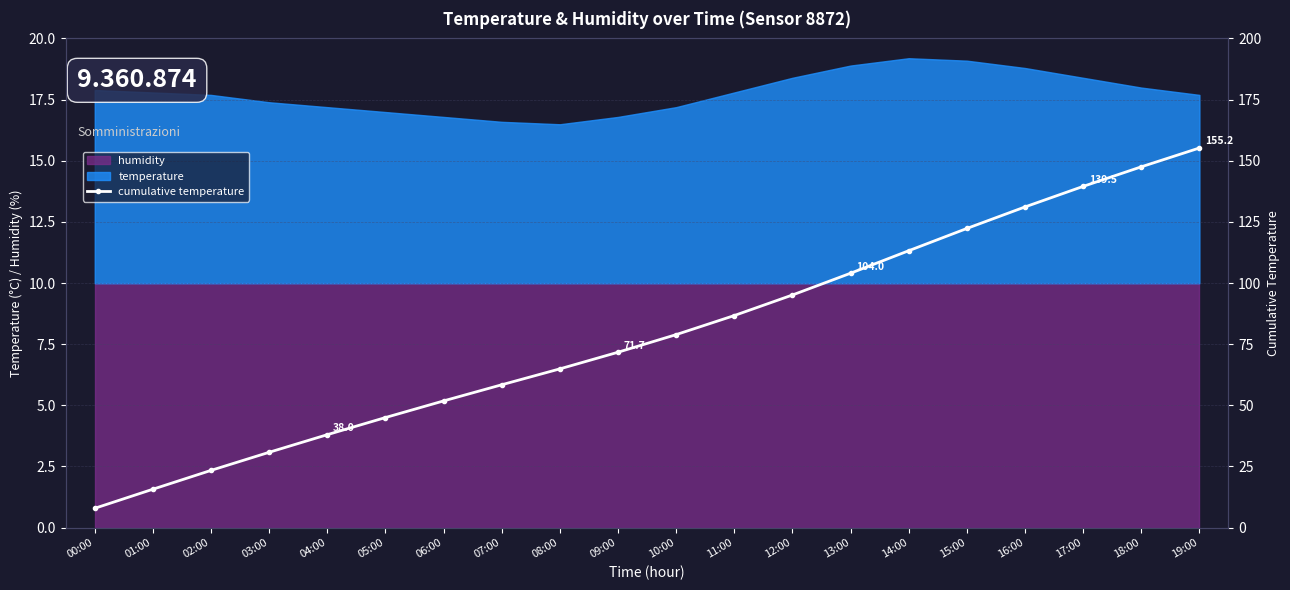

What is the sum of all values?

1581.1